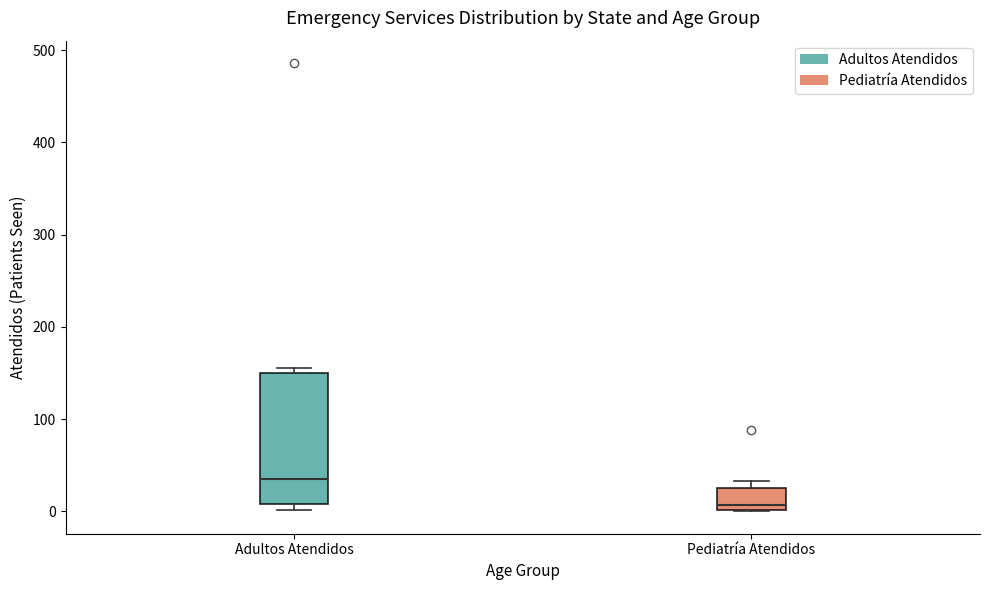

Which box is the tallest, from its lower edge to its upper edge?

Adultos Atendidos